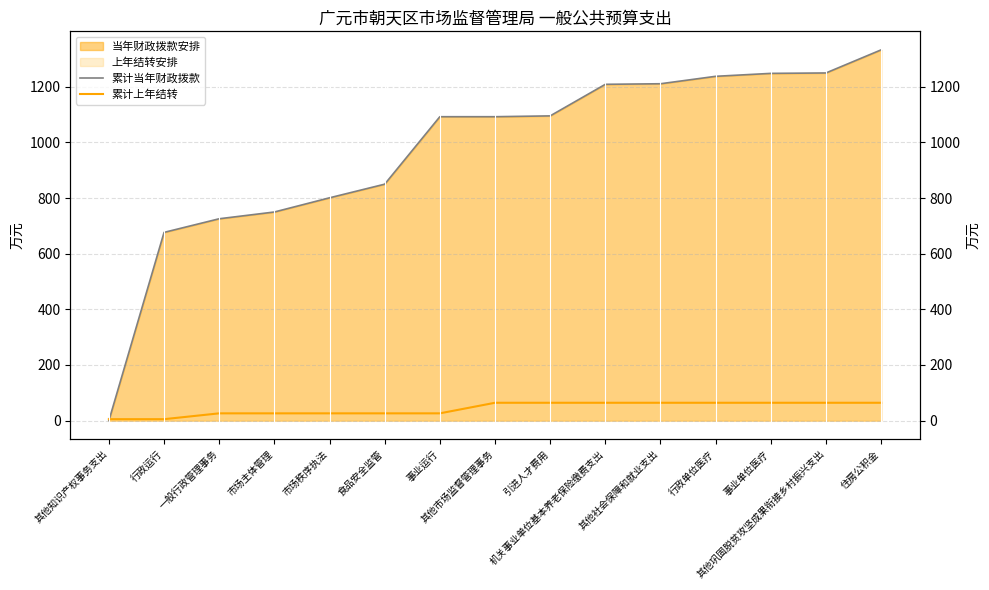

What value does the 累计上年结转 series have at 市场秩序执法?

26.0